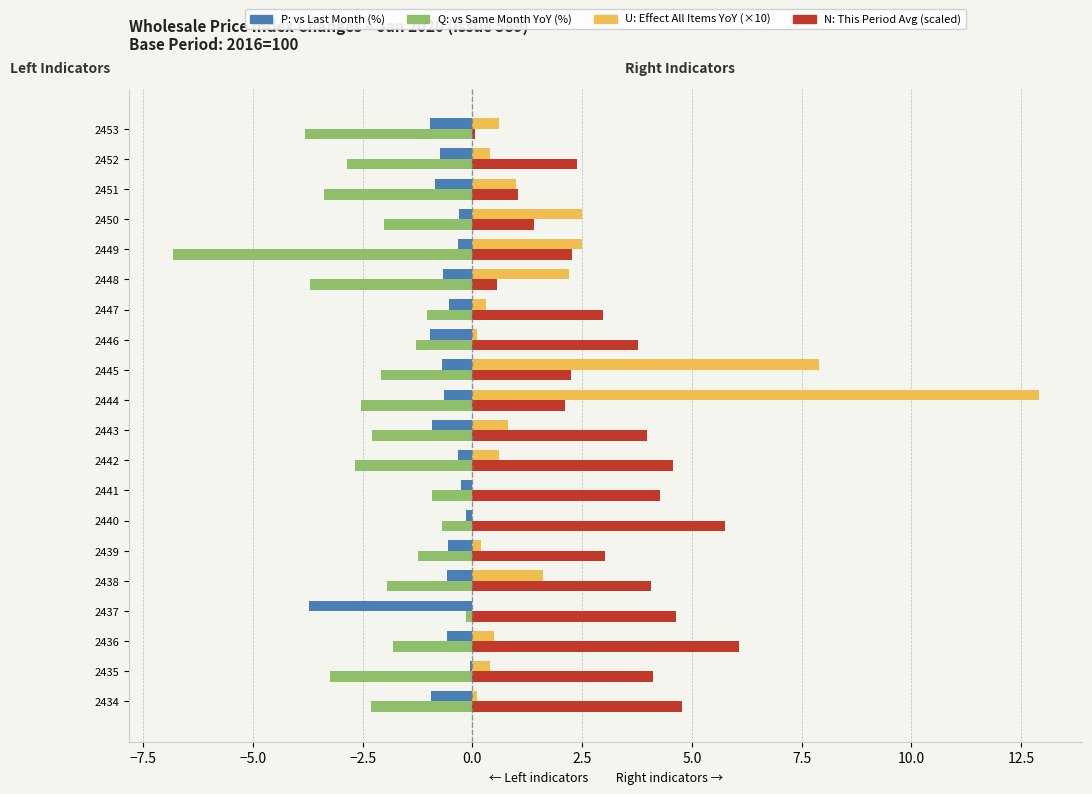

At which category is the sum across all series the highest?

2444